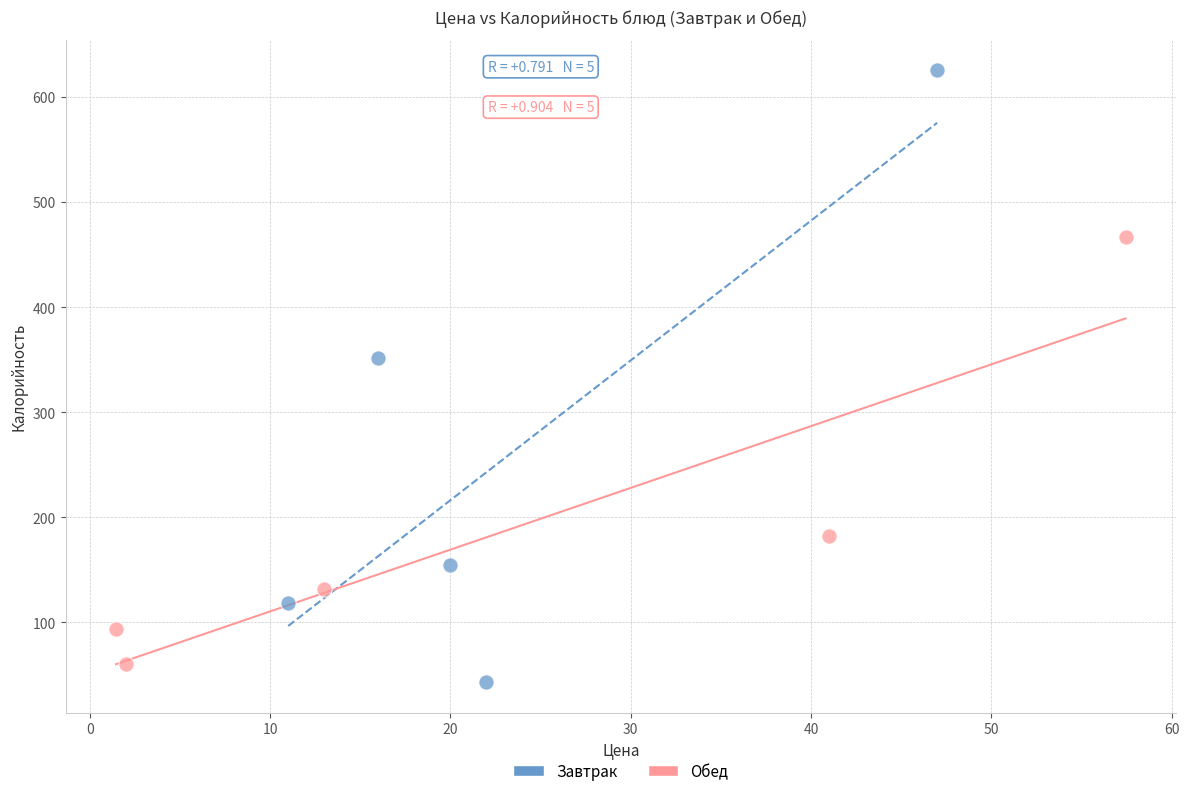

Which series has the largest Y range (max minus min)?

Завтрак